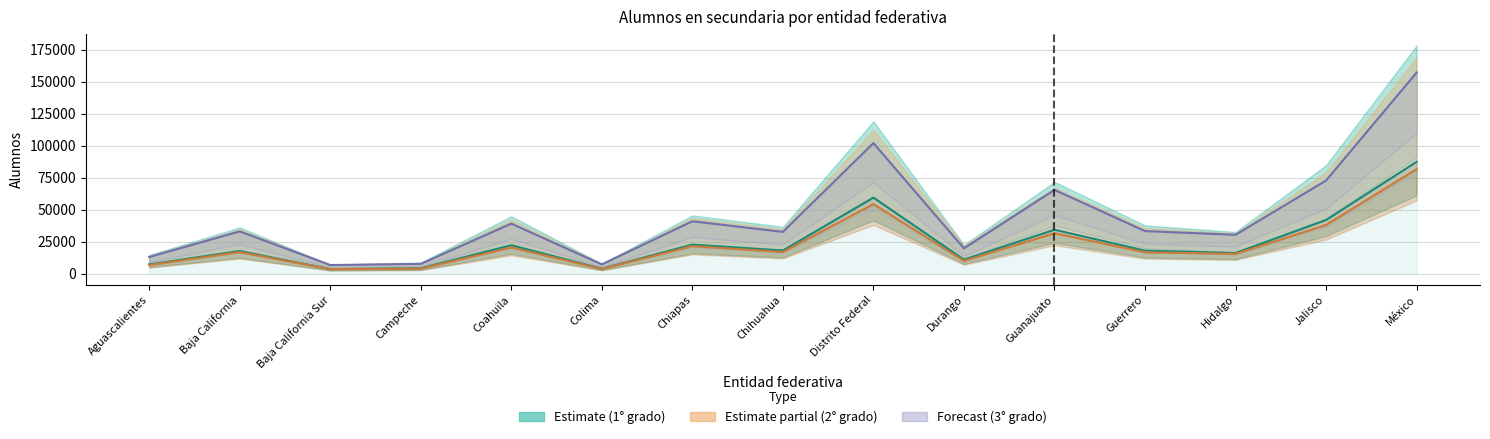

What is the label of the 2nd point from the right?

Jalisco